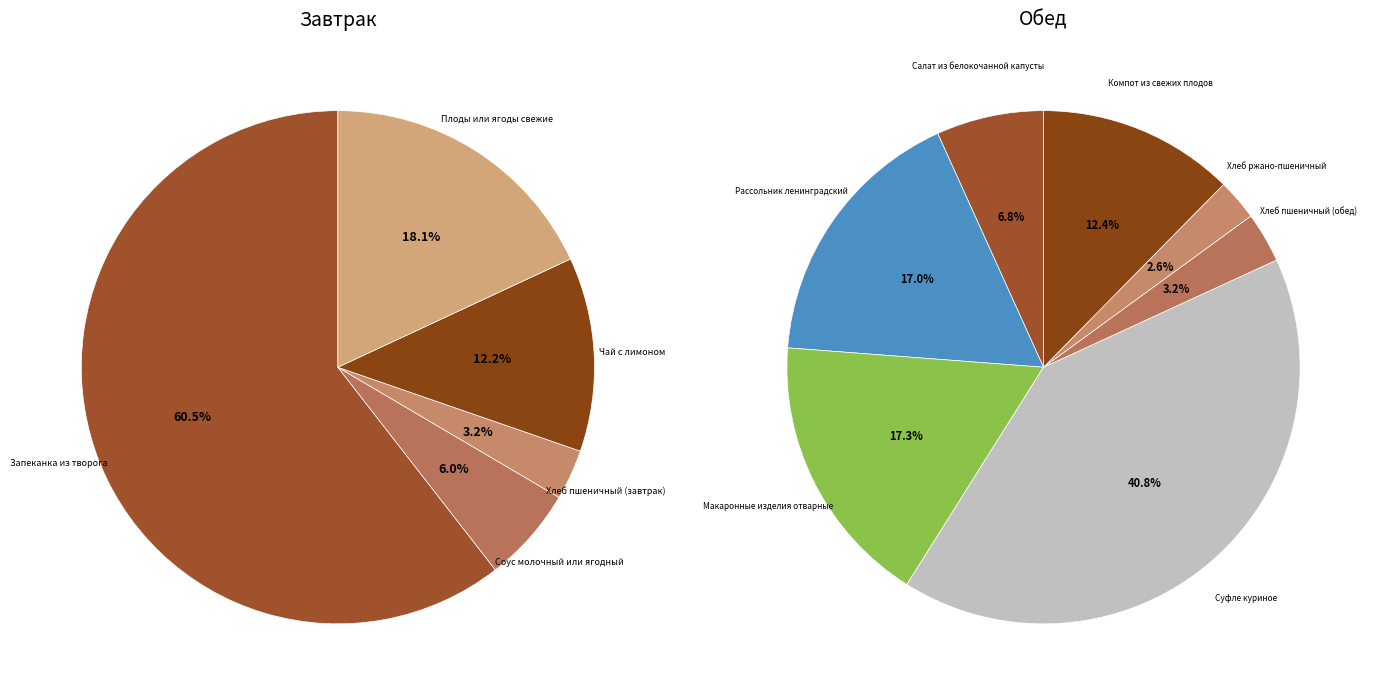

Is Макаронные изделия отварные the majority of the pie?

No